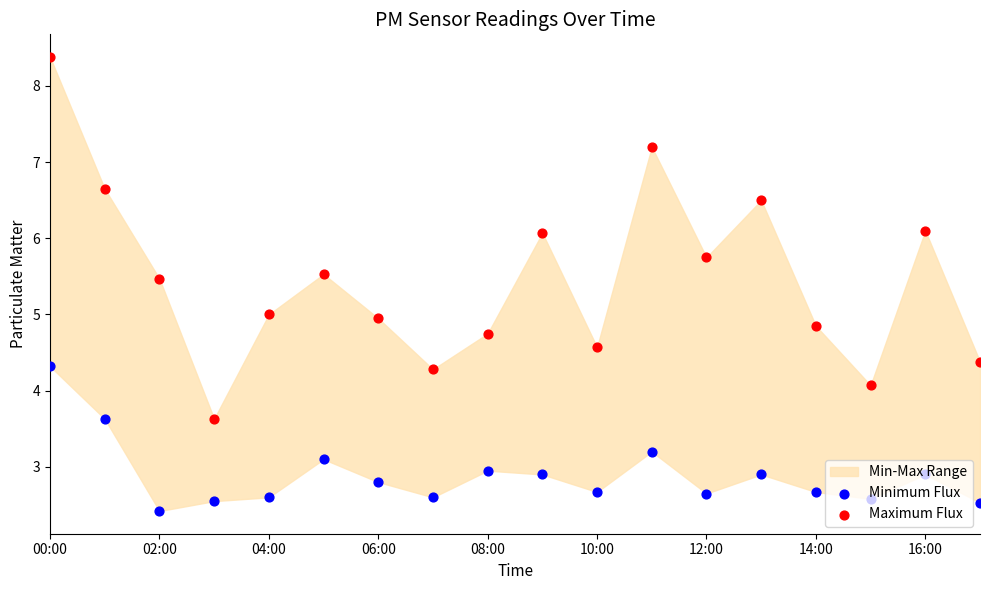

At which category is the sum across all series the highest?

00:00